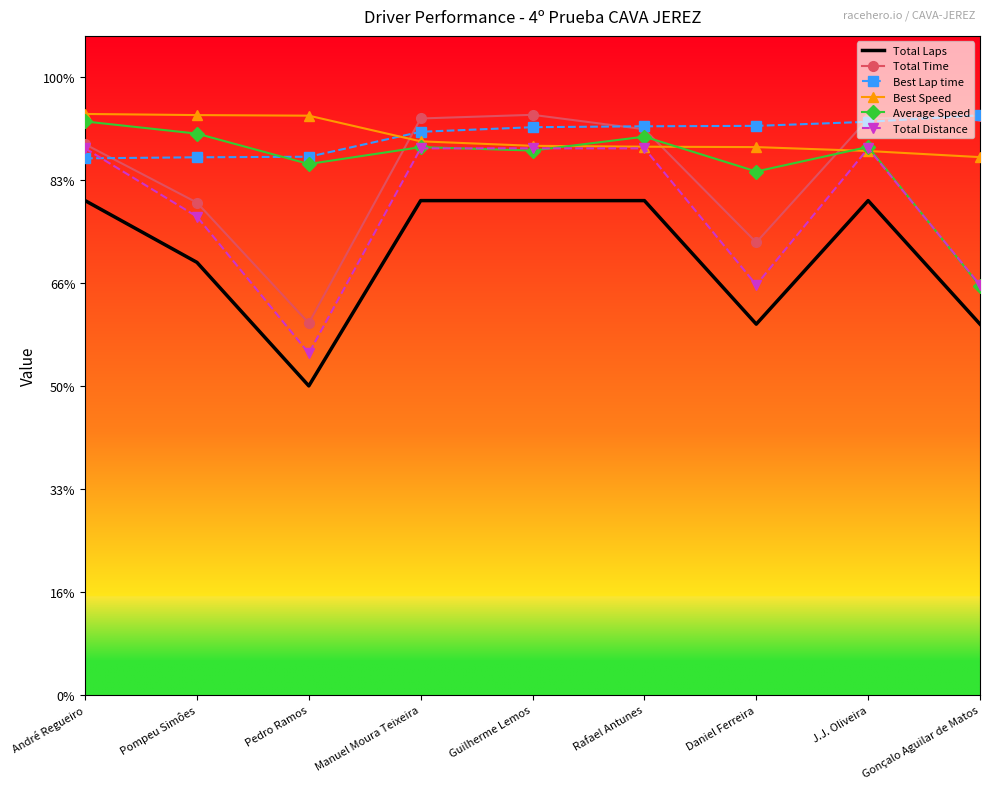

What is the sum of all Total Laps values?

960.0